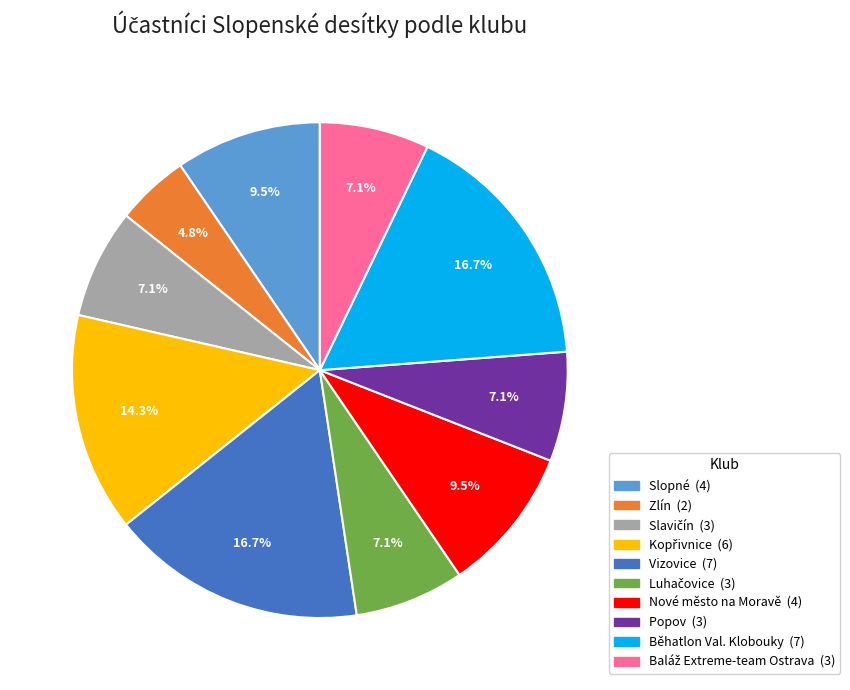

To the nearest percent, what is the difference between the Nové město na Moravě and Zlín slice percentages?

5%